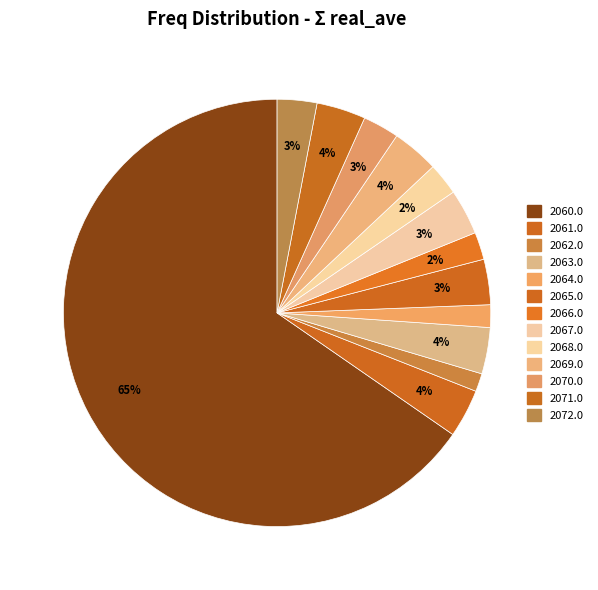

Count the number of slices in the pie.

13